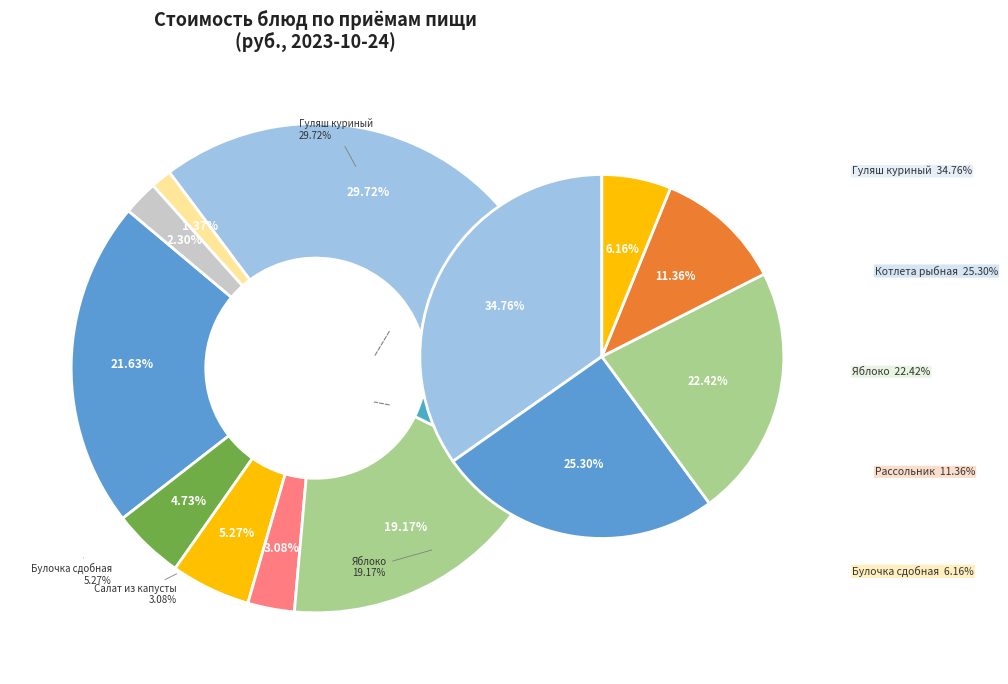

Approximately how many times larger is the value at Котлета рыбная с картофельным пюре compared to Салат из белокочанной капусты?

7.0